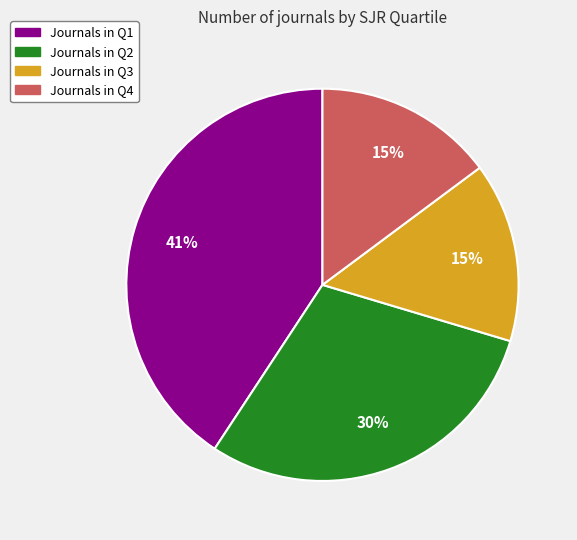

Count the number of slices in the pie.

4